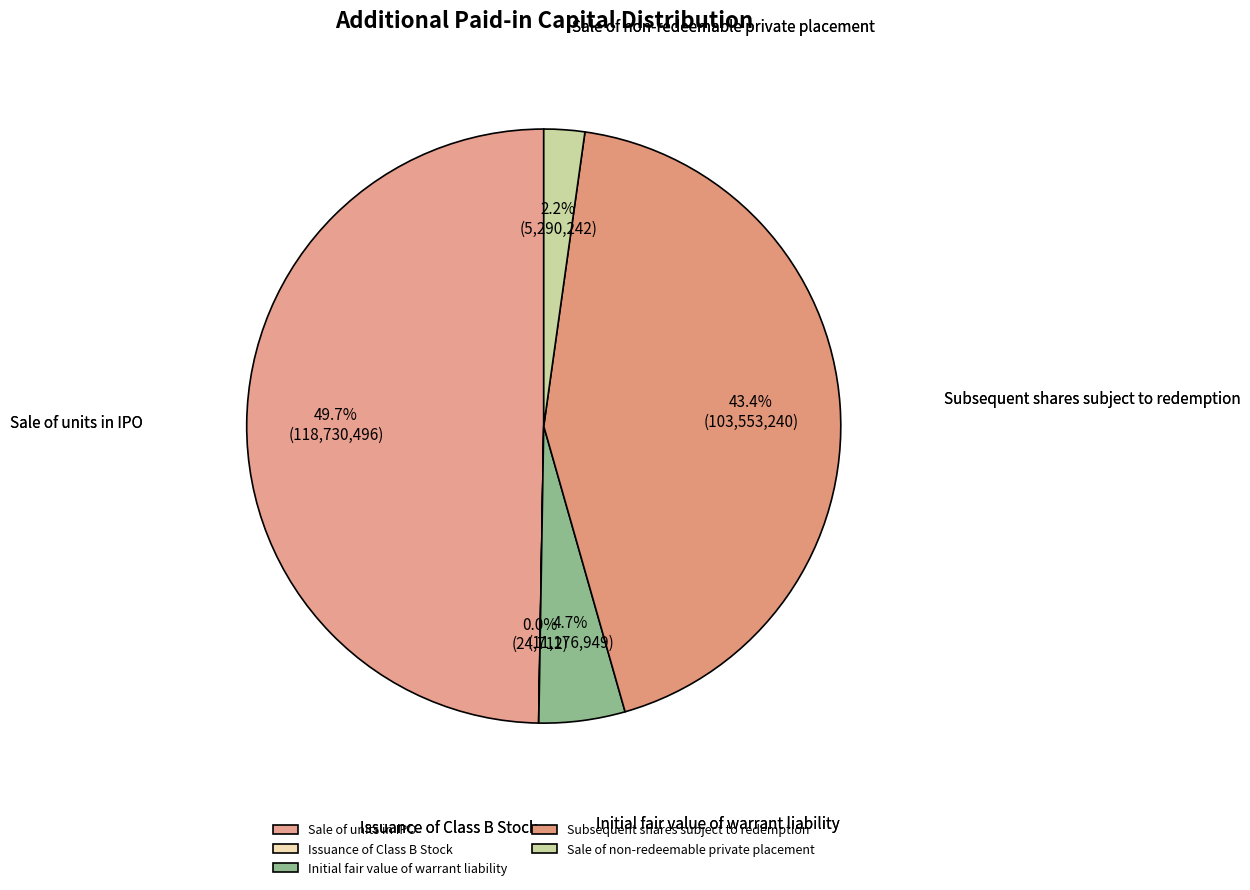

Is Initial fair value of warrant liability the majority of the pie?

No